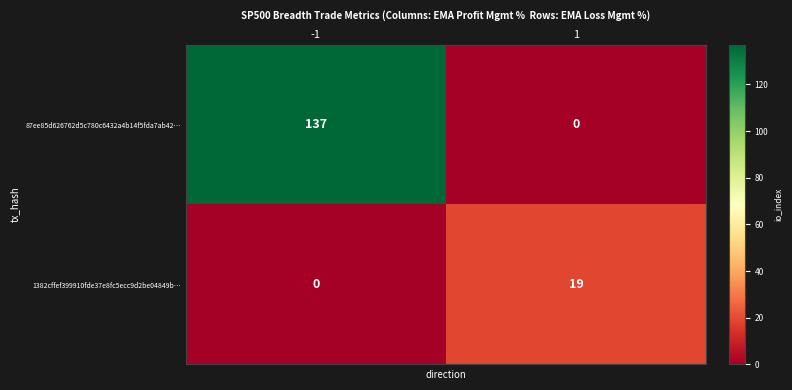

What is the difference between the maximum and minimum values in the 1382cffef399910fde37e8fc5ecc9d2be04849b… series?

19